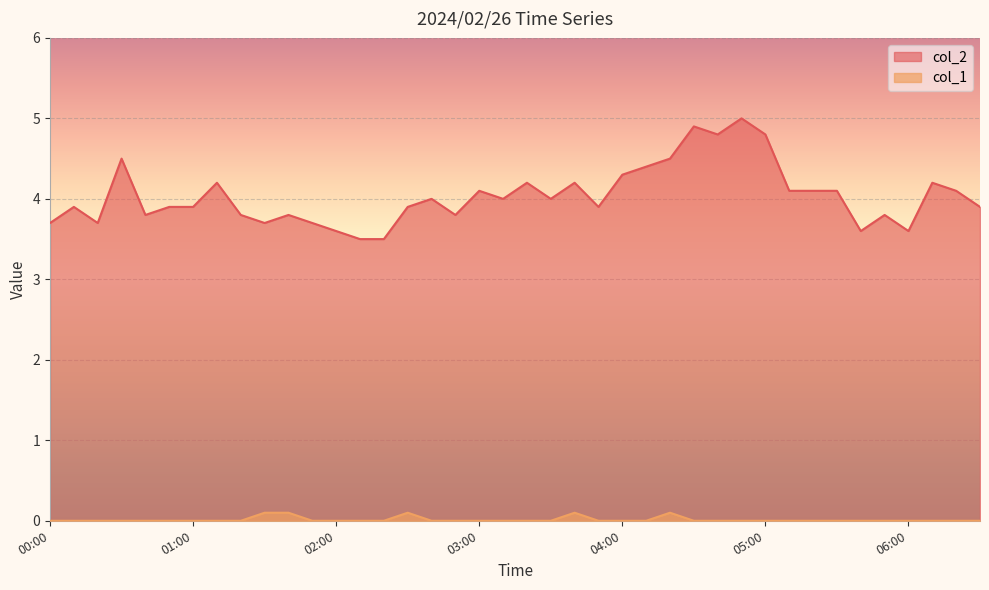

What is the highest value of the col_1 series?

0.1